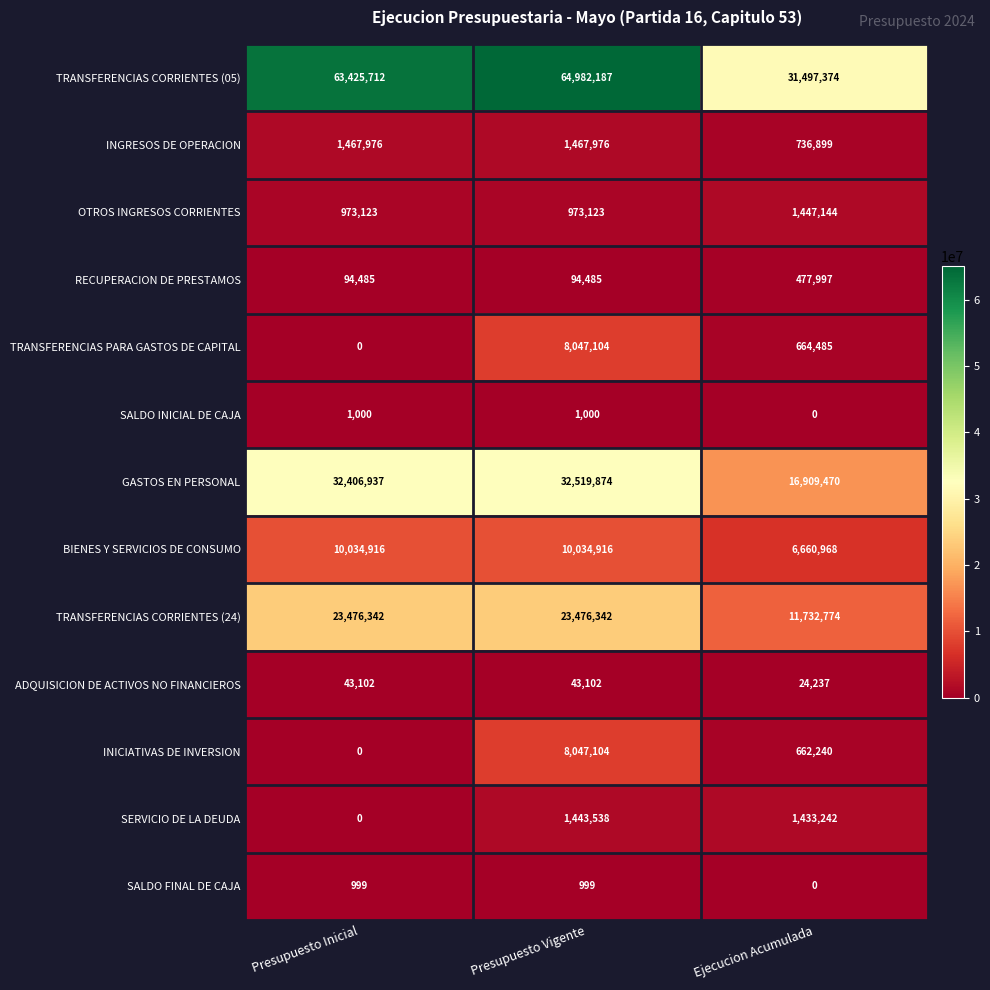

What is the difference between the second highest and minimum values in the SALDO FINAL DE CAJA series?

999